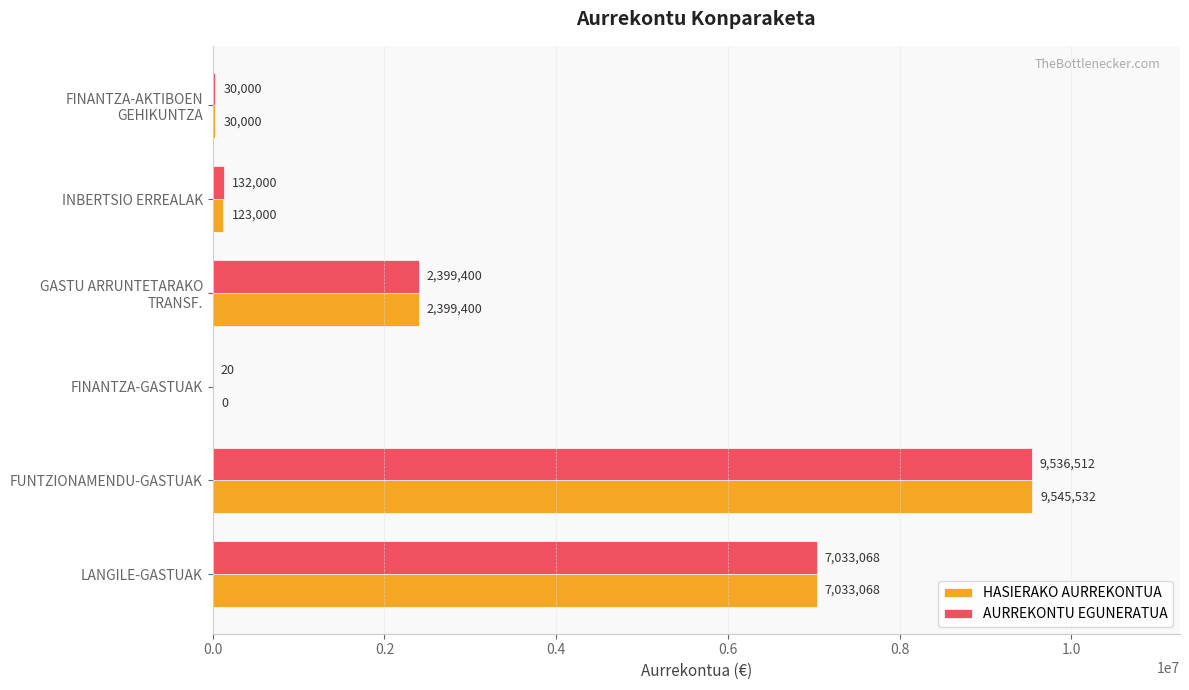

What is the sum of the HASIERAKO AURREKONTUA values at LANGILE-GASTUAK and FINANTZA-GASTUAK?

7033068